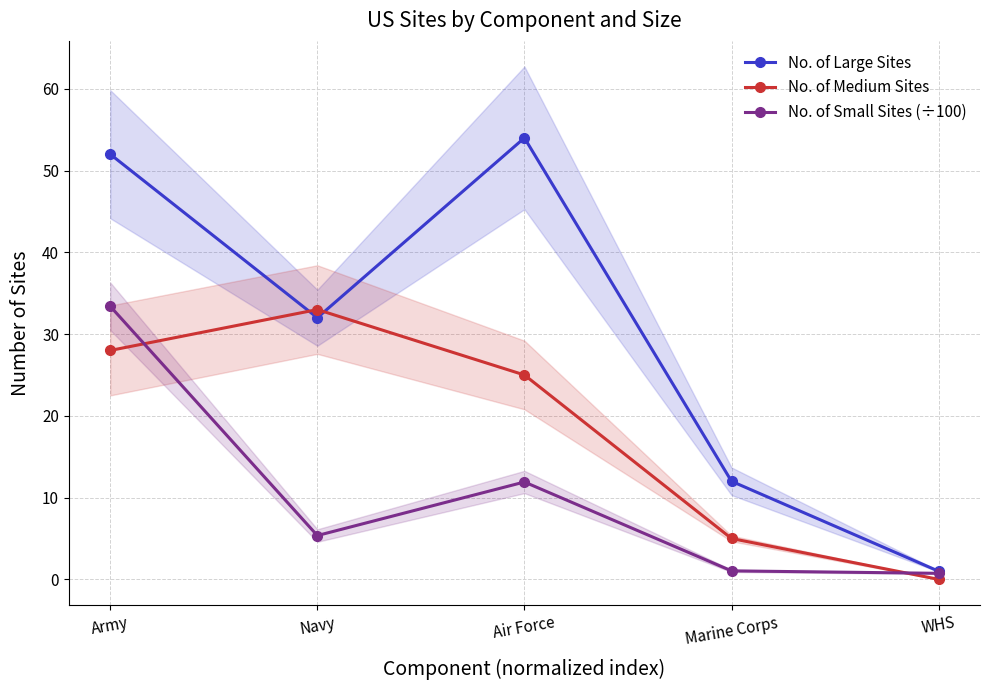

Rank the series at Marine Corps from lowest to highest value.

No. of Small Sites (÷100), No. of Medium Sites, No. of Large Sites